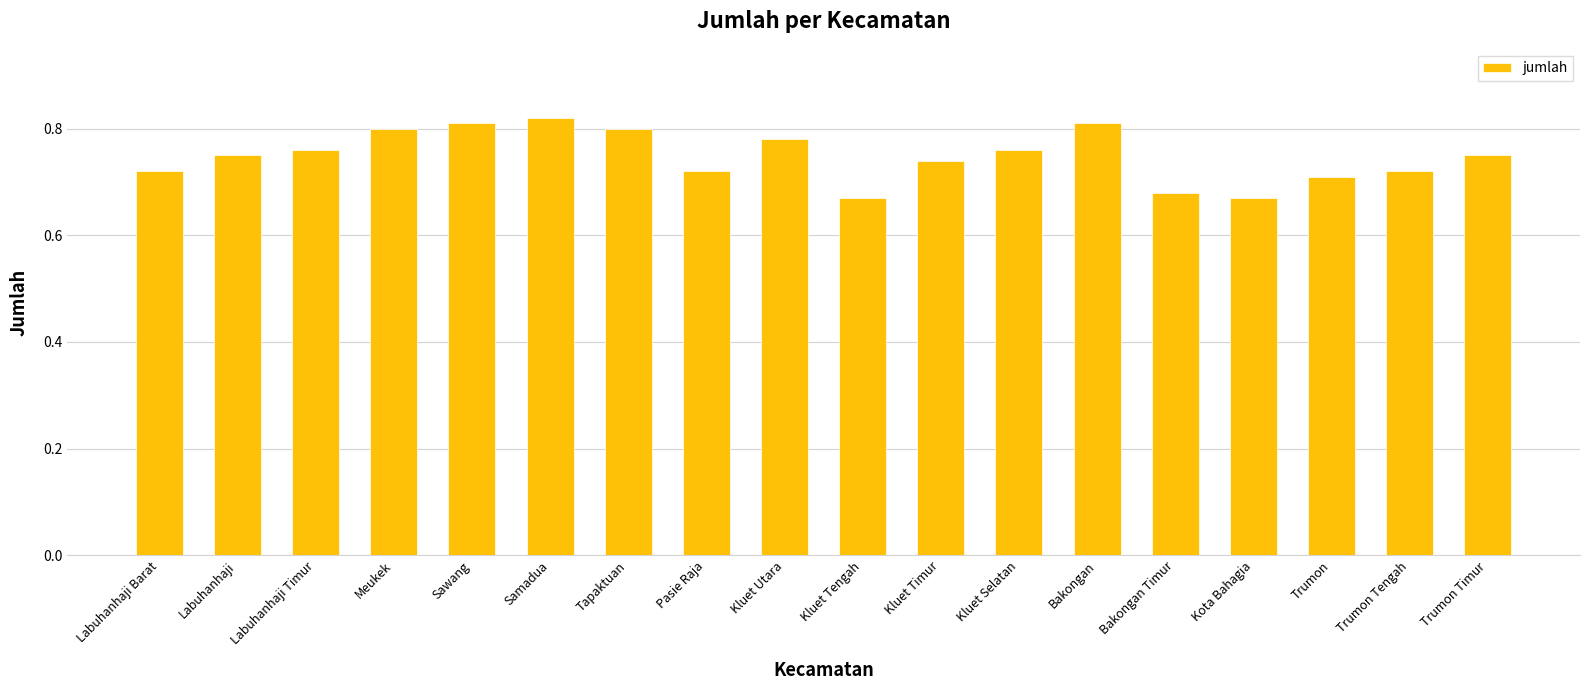

How many bars are there in total?

18